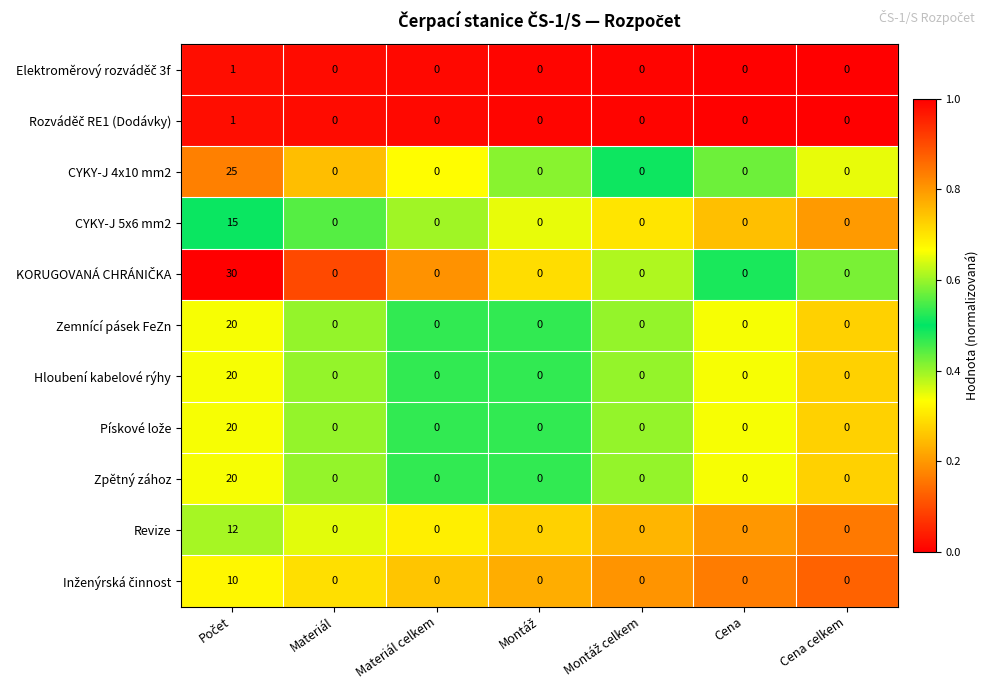

What is the difference between the maximum and minimum values in the Revize series?

12